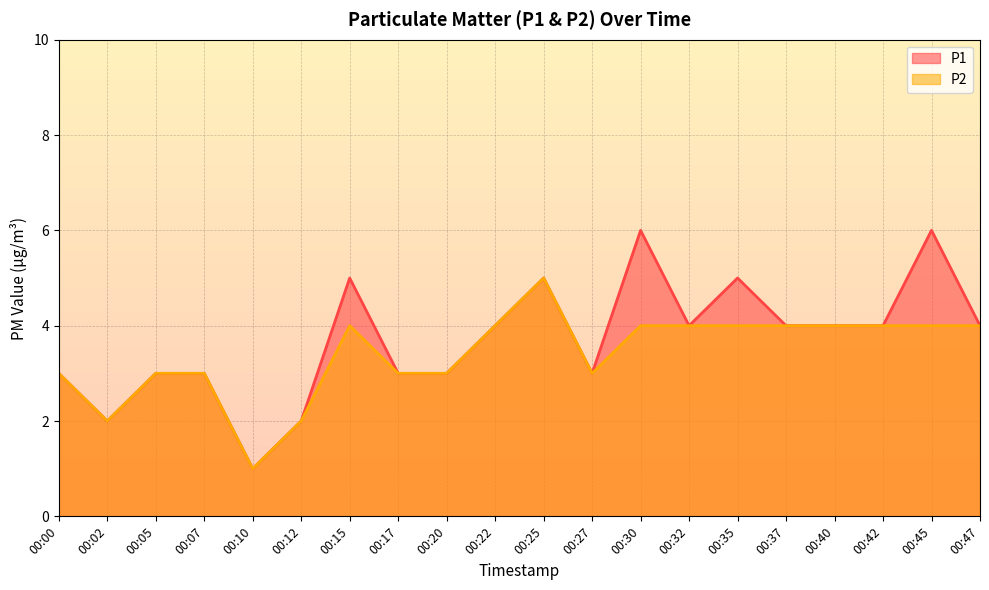

At how many categories does at least one series exceed 2?

17